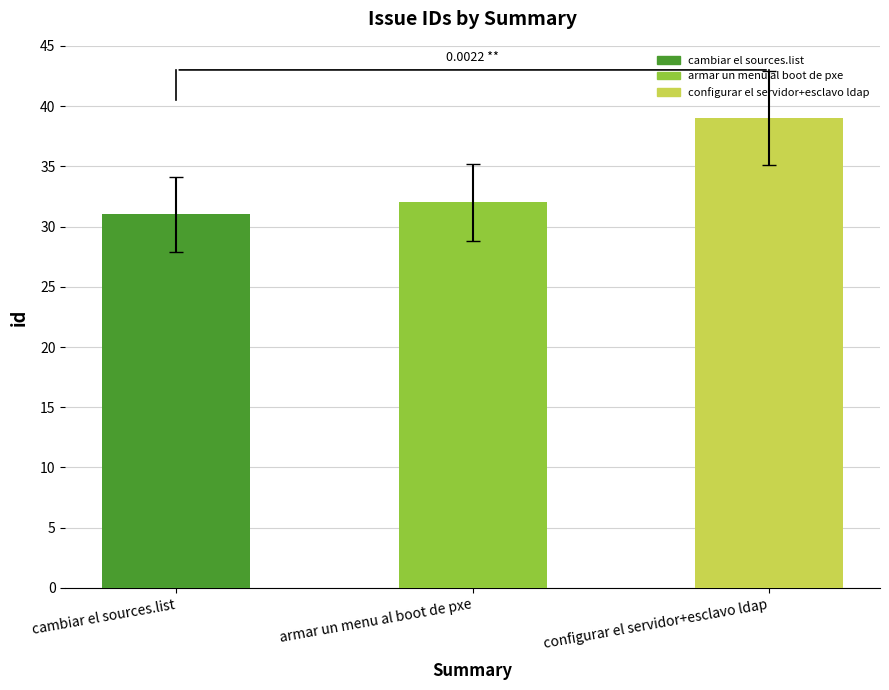

How many values are below 32?

1